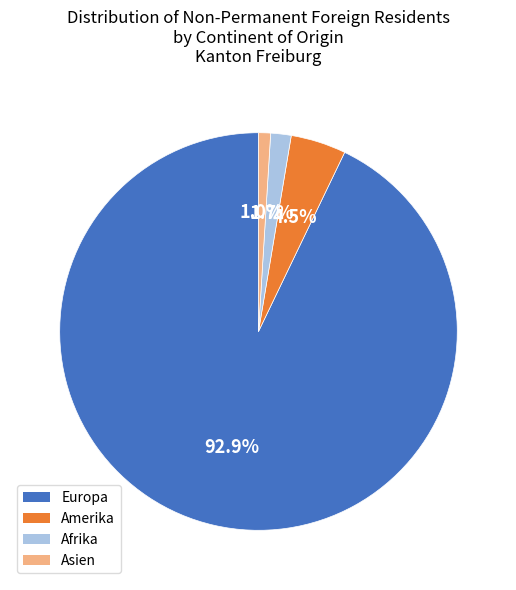

Which slice is the largest?

Europa